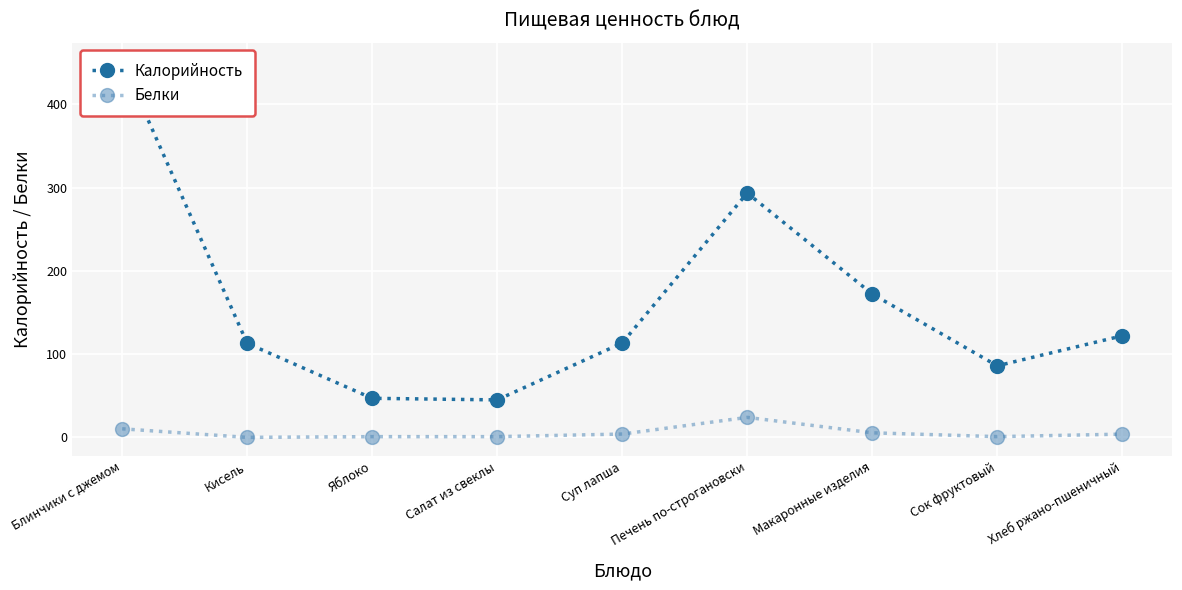

How many distinct data groups are displayed?

2